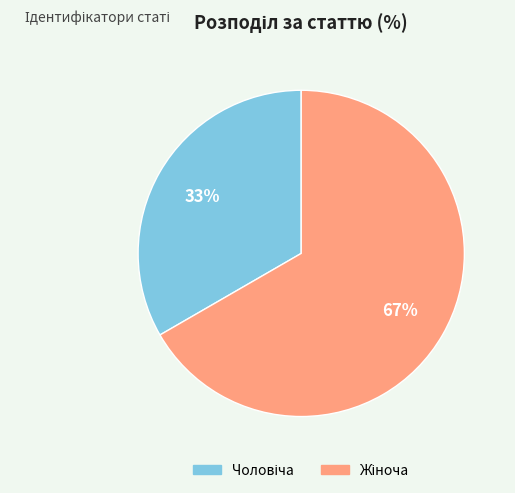

Is there any slice that represents more than half of the pie?

Yes